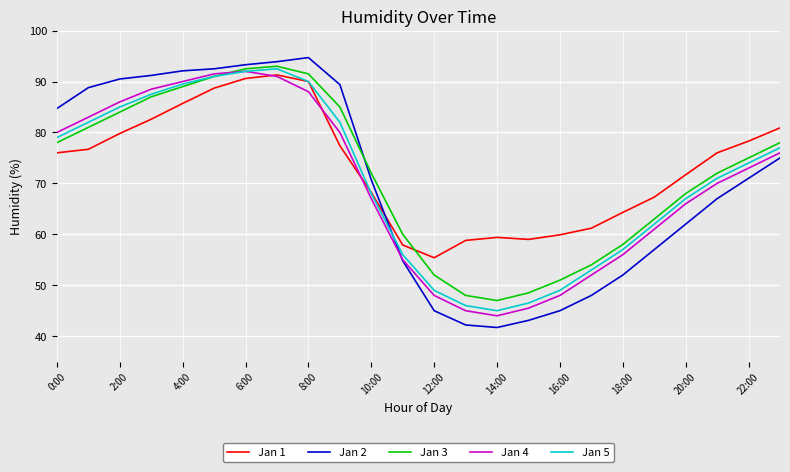

What is the maximum value shown in the chart?

94.7